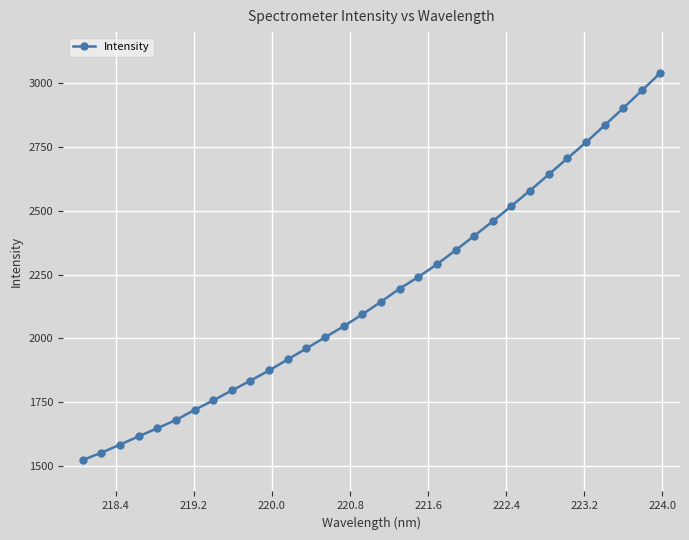

What is the maximum value shown in the chart?

3040.3